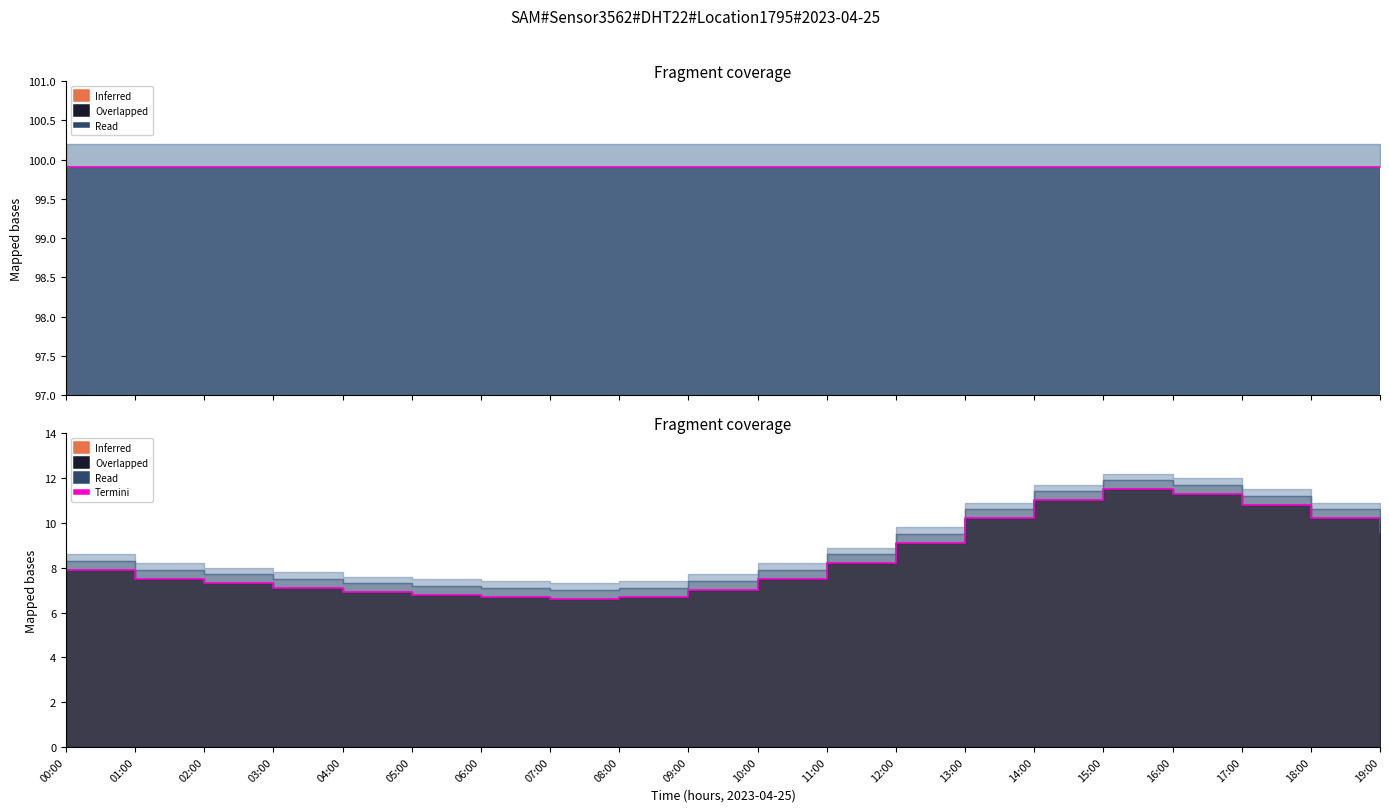

Where is the data nearest to the value 9?

12:00